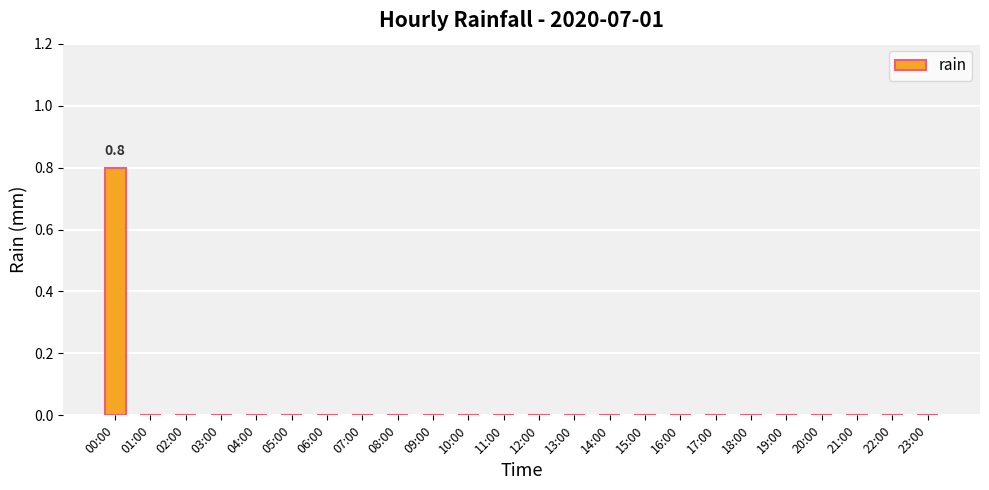

Reading left to right, extract all data points from this chart.

0.8	0.0	0.0	0.0	0.0	0.0	0.0	0.0	0.0	0.0	0.0	0.0	0.0	0.0	0.0	0.0	0.0	0.0	0.0	0.0	0.0	0.0	0.0	0.0